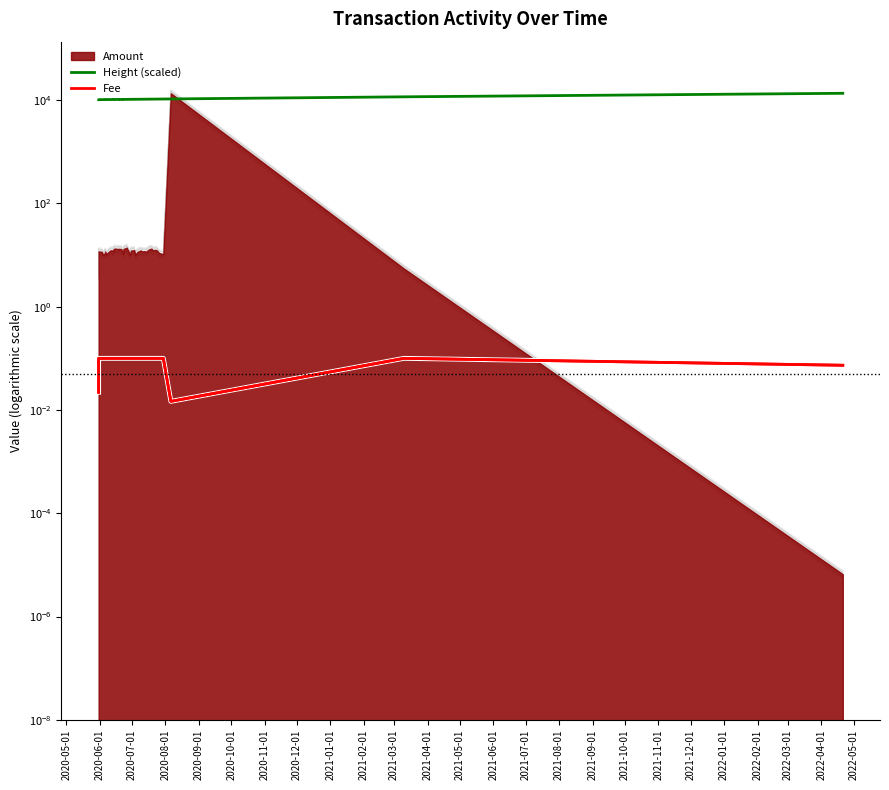

How many Fee values are between 0 and 1?

40